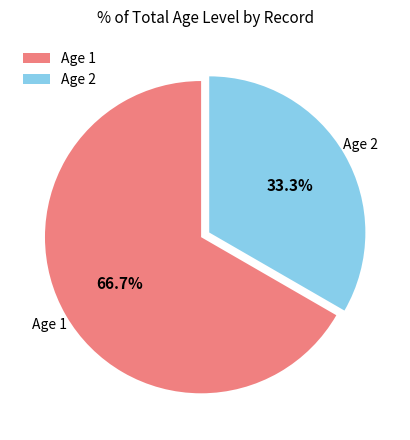

Which slice represents more than half of the pie?

Age 1